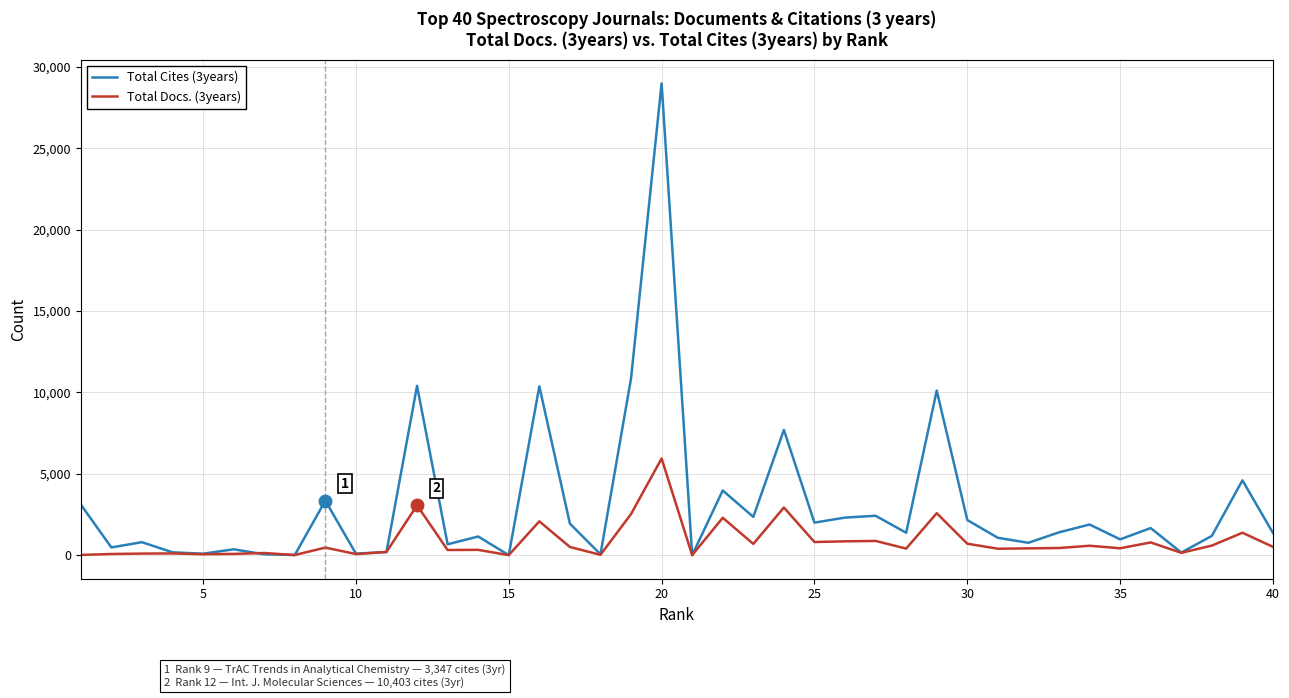

List the series in order of their overall mean, lowest first.

Total Docs. (3years), Total Cites (3years)